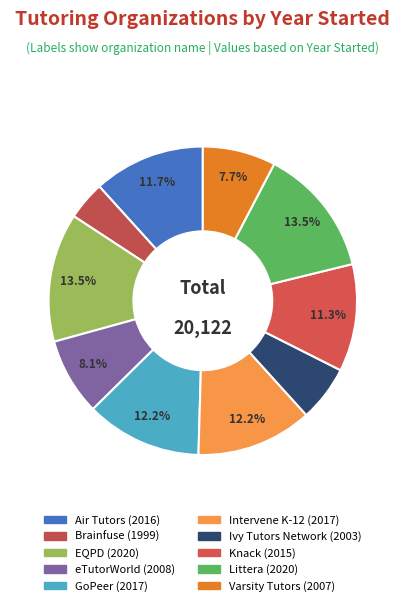

How many segments does this pie chart have?

10